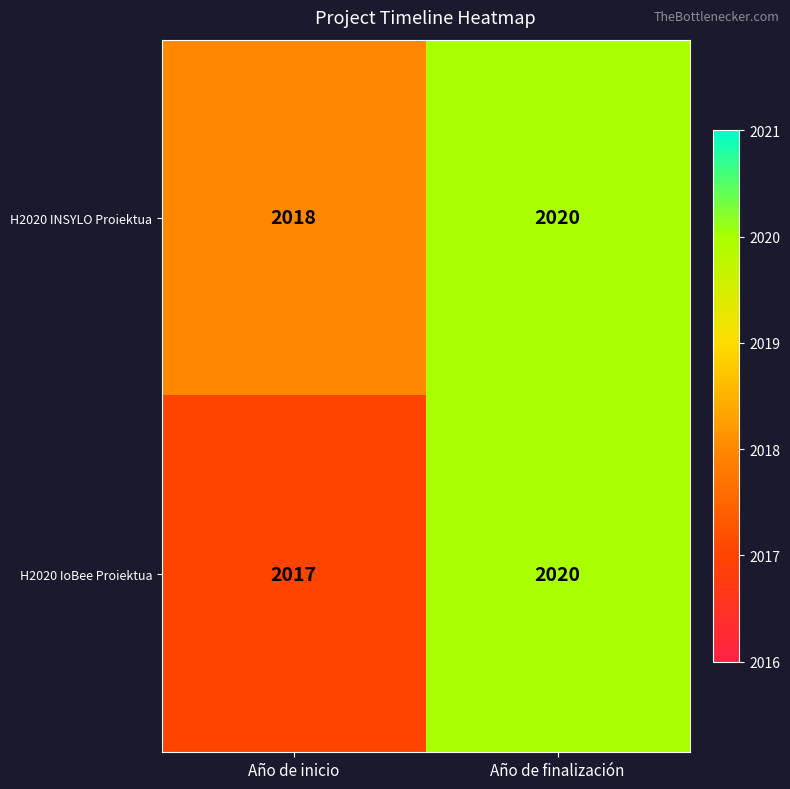

Reading right to left, extract all data points from this chart.

H2020 INSYLO Proiektua: Año de finalización=2020	Año de inicio=2018
H2020 IoBee Proiektua: Año de finalización=2020	Año de inicio=2017